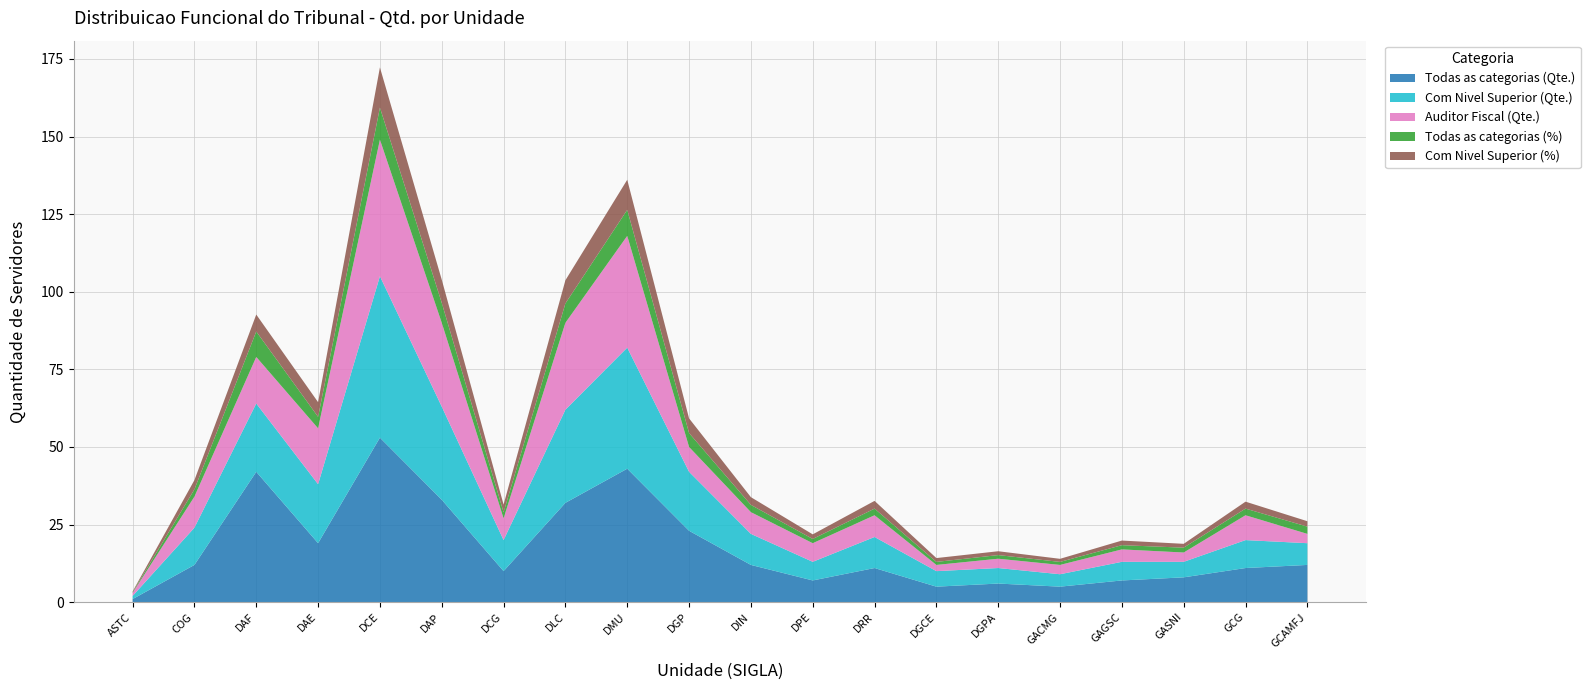

Reading right to left, list all the values displayed in this chart.

Todas as categorias (Qte.): 12.0	11.0	8.0	7.0	5.0	6.0	5.0	11.0	7.0	12.0	23.0	43.0	32.0	10.0	33.0	53.0	19.0	42.0	12.0	1.0
Com Nivel Superior (Qte.): 7.0	9.0	5.0	6.0	4.0	5.0	5.0	10.0	6.0	10.0	19.0	39.0	30.0	10.0	30.0	52.0	19.0	22.0	12.0	1.0
Auditor Fiscal (Qte.): 3.0	8.0	3.0	4.0	3.0	3.0	2.0	7.0	6.0	7.0	8.0	36.0	28.0	7.0	27.0	44.0	18.0	15.0	10.0	1.0
Todas as categorias (%): 2.3	2.1	1.6	1.4	1.0	1.2	1.0	2.1	1.4	2.3	4.5	8.4	6.2	1.9	6.4	10.3	3.7	8.2	2.3	0.2
Com Nivel Superior (%): 1.7	2.2	1.2	1.5	1.0	1.2	1.2	2.5	1.5	2.5	4.7	9.7	7.5	2.5	7.5	12.9	4.7	5.5	3.0	0.2